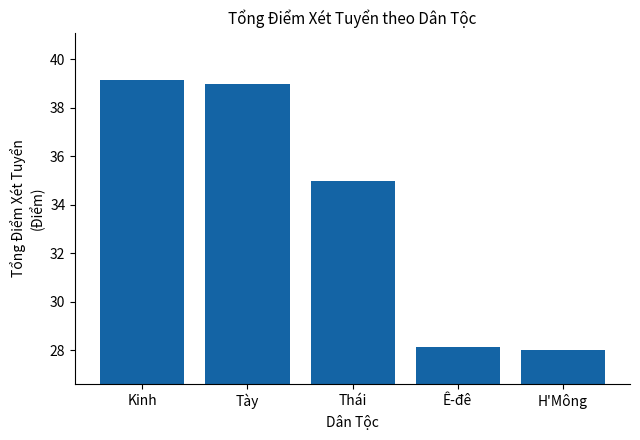

Reading left to right, extract all data points from this chart.

Kinh=39.1	Tày=39.0	Thái=35.0	Ê-đê=28.2	H'Mông=28.0